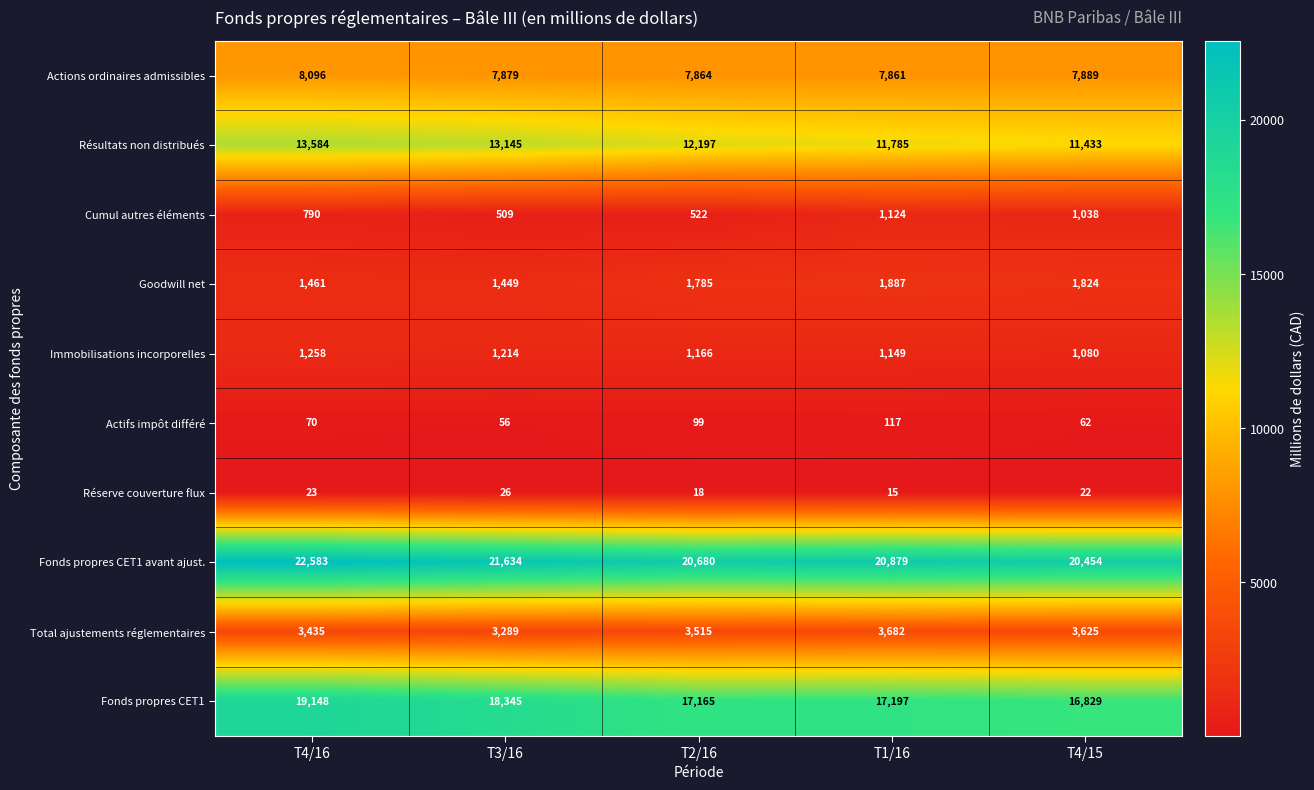

What is the maximum value shown in the chart?

22583